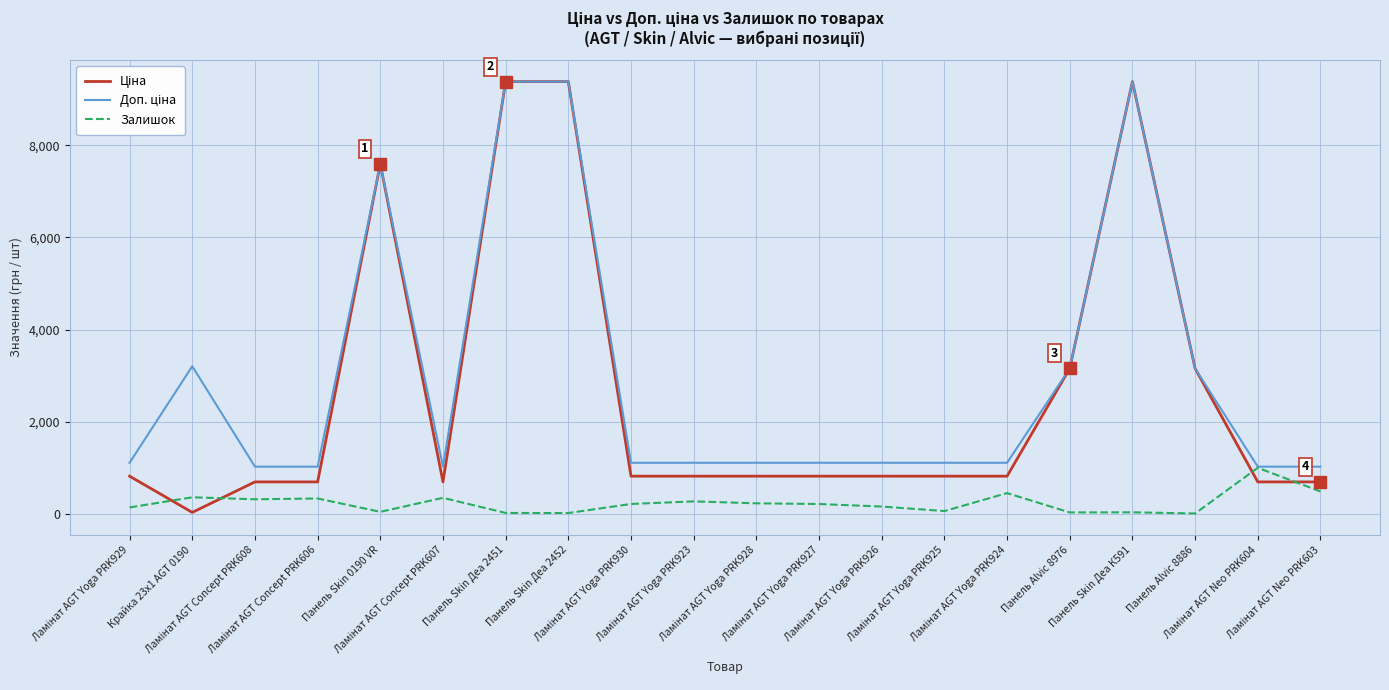

What is the greatest value displayed?

9384.0